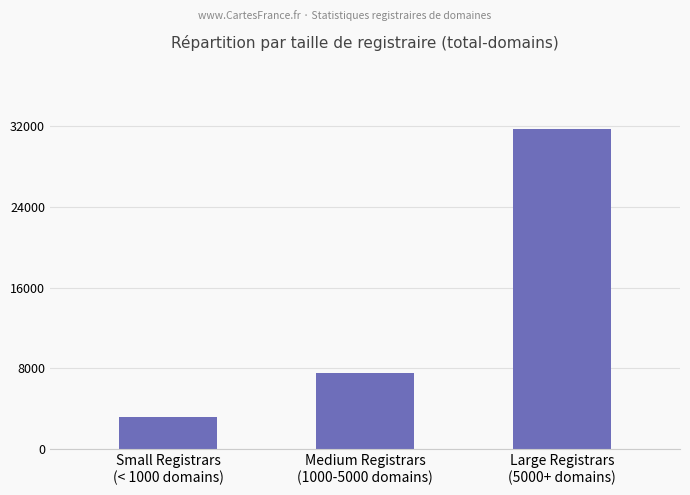

How many distinct data groups are displayed?

1